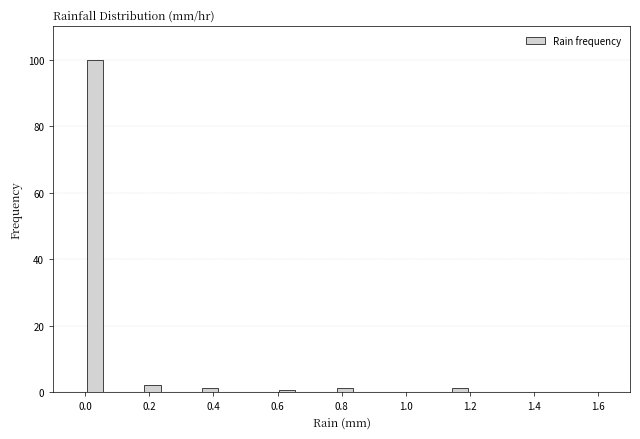

Read against the x-axis, roughly where is the centre of the tallest bar?

0.04